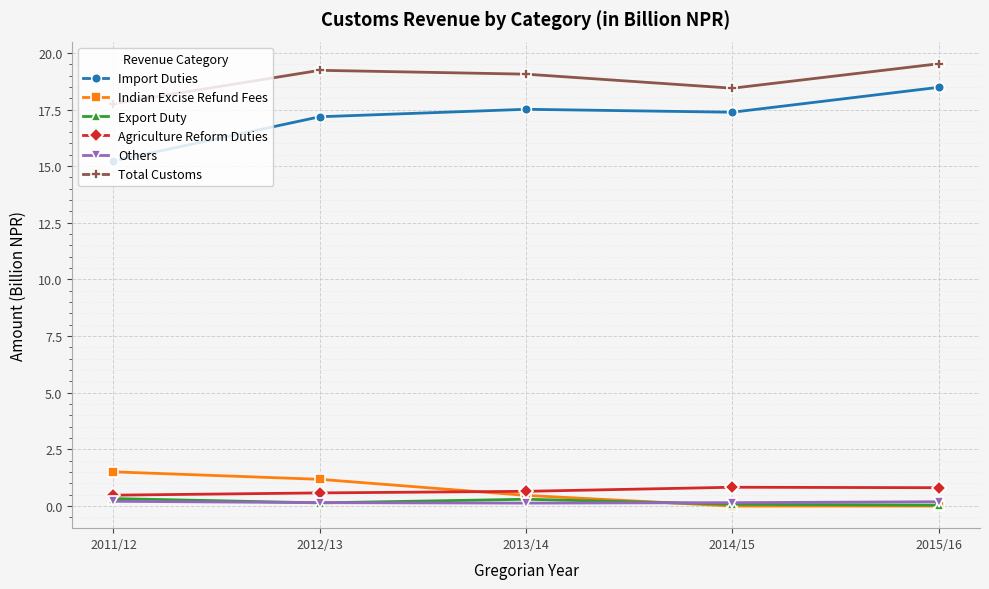

Which series has the largest range (max minus min)?

Import Duties